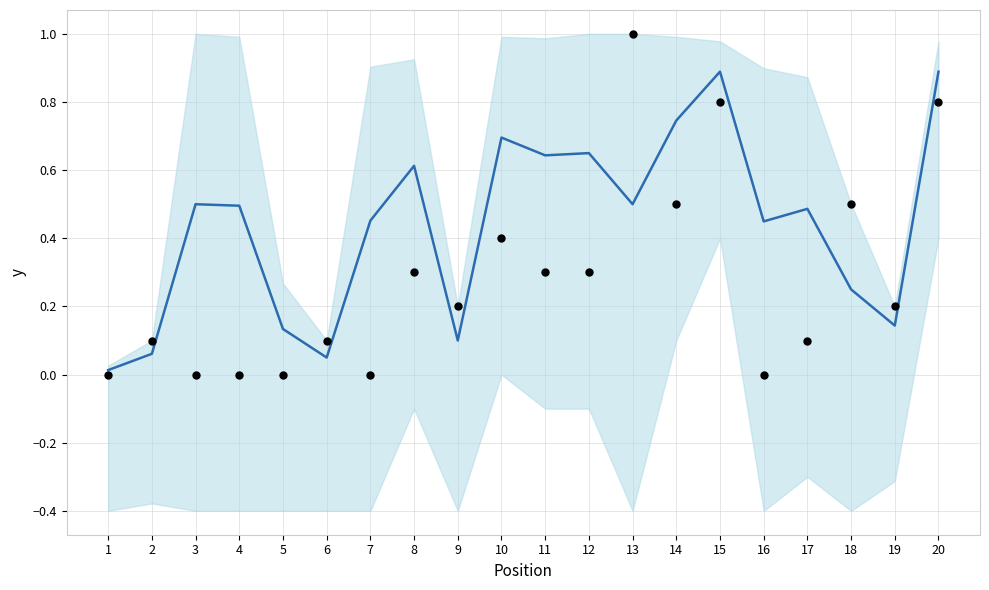

Which has a higher value, 12 or 15?

15